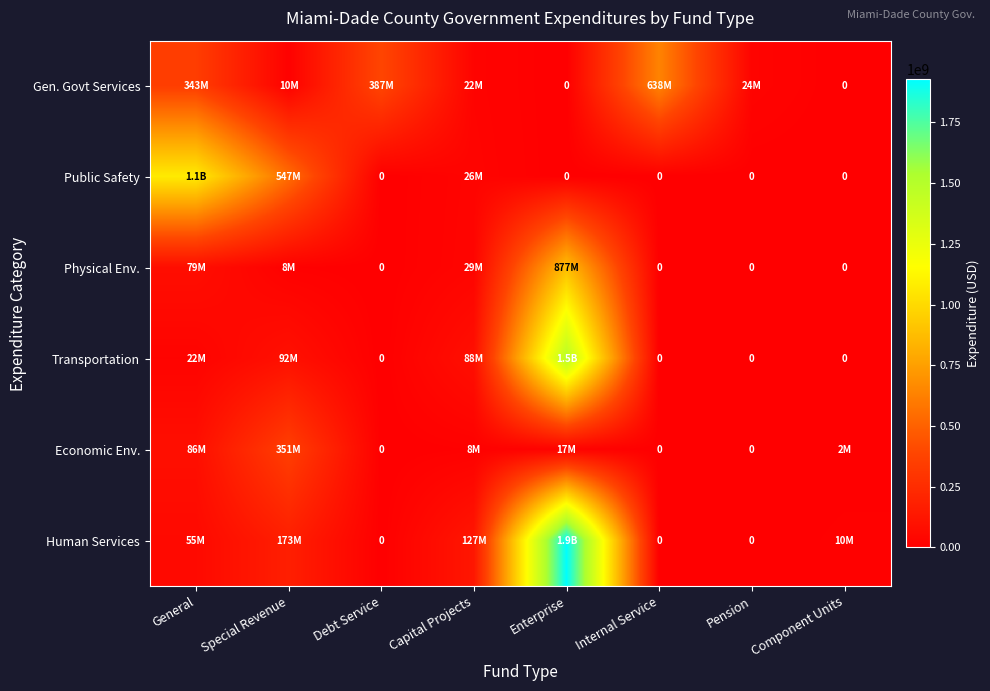

How many values in Economic Env. are above zero?

5